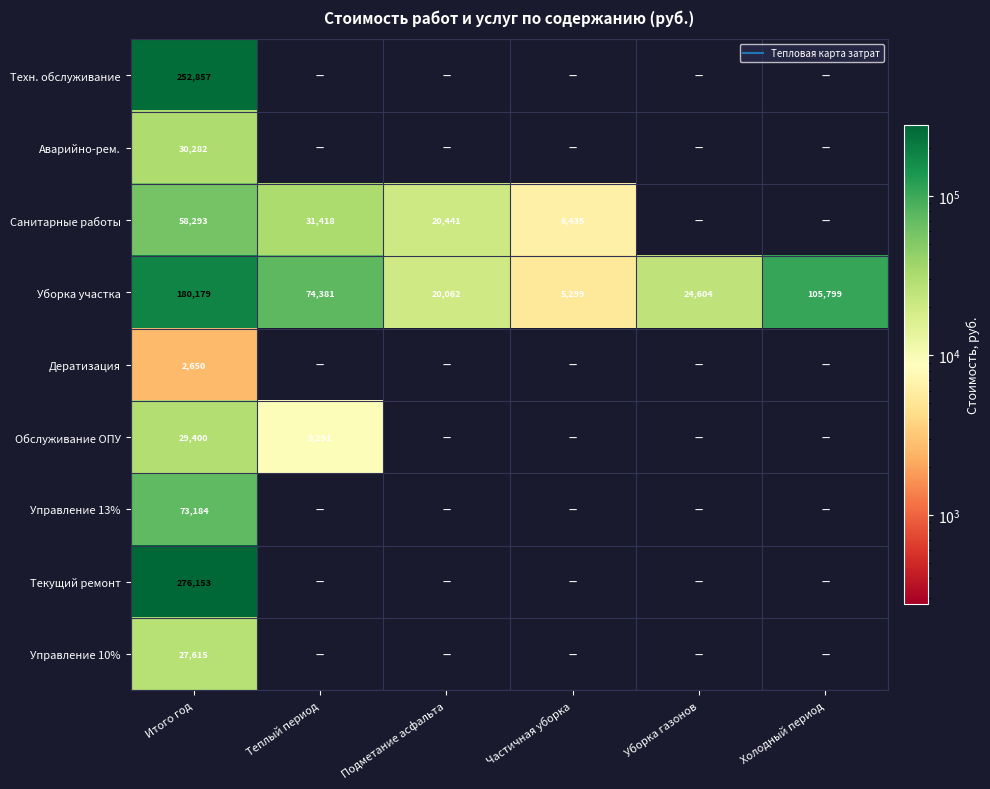

The value of Управление 10% at Итого год is 37746.5. True or false?

False